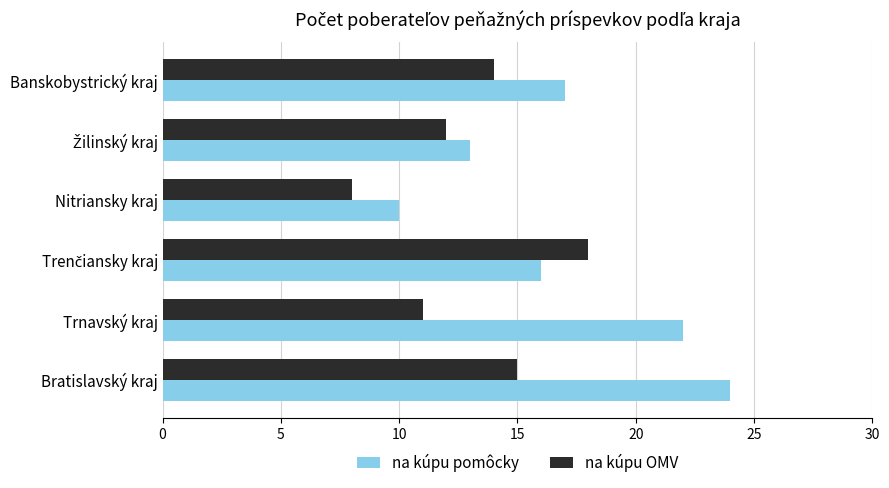

Rank the series by their maximum value, from highest to lowest.

na kúpu pomôcky, na kúpu OMV